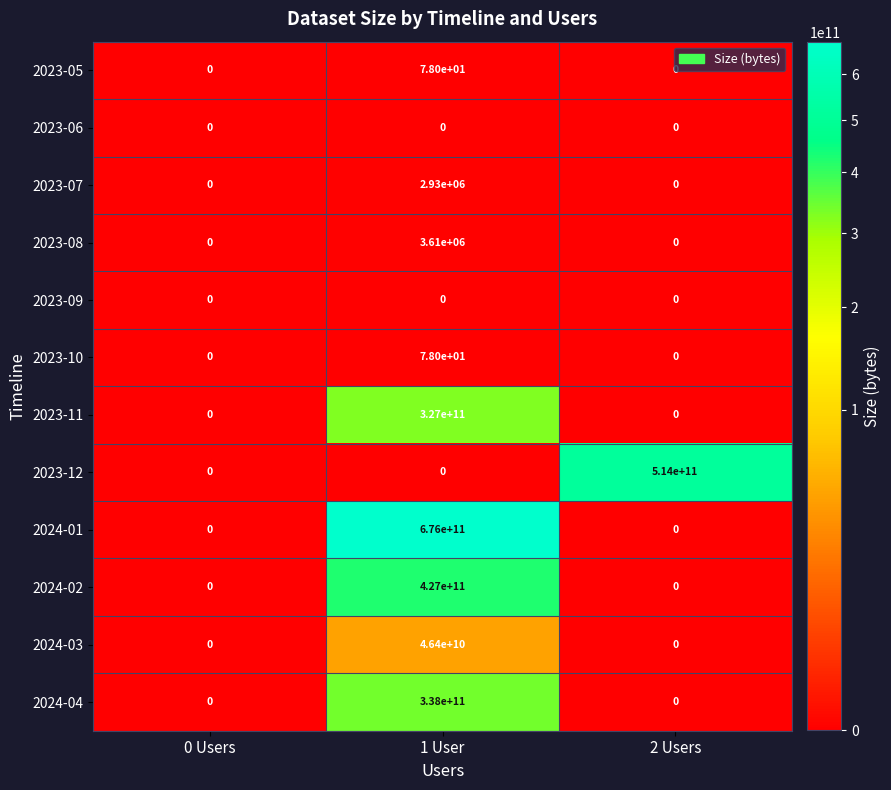

What is the difference between the maximum and minimum values in the 2024-02 series?

427000000000